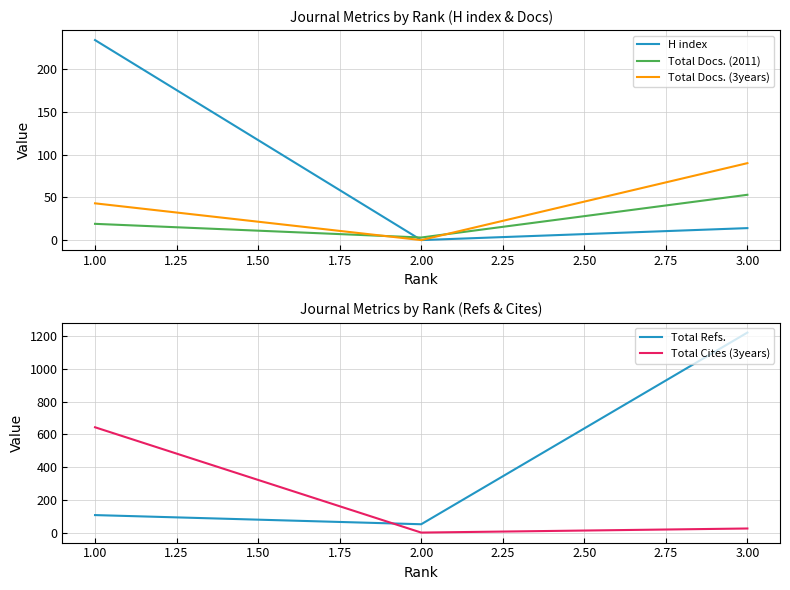

Is the value of Total Docs. (2011) at 1.00 greater than the value of Total Docs. (3years) at 2.00?

Yes